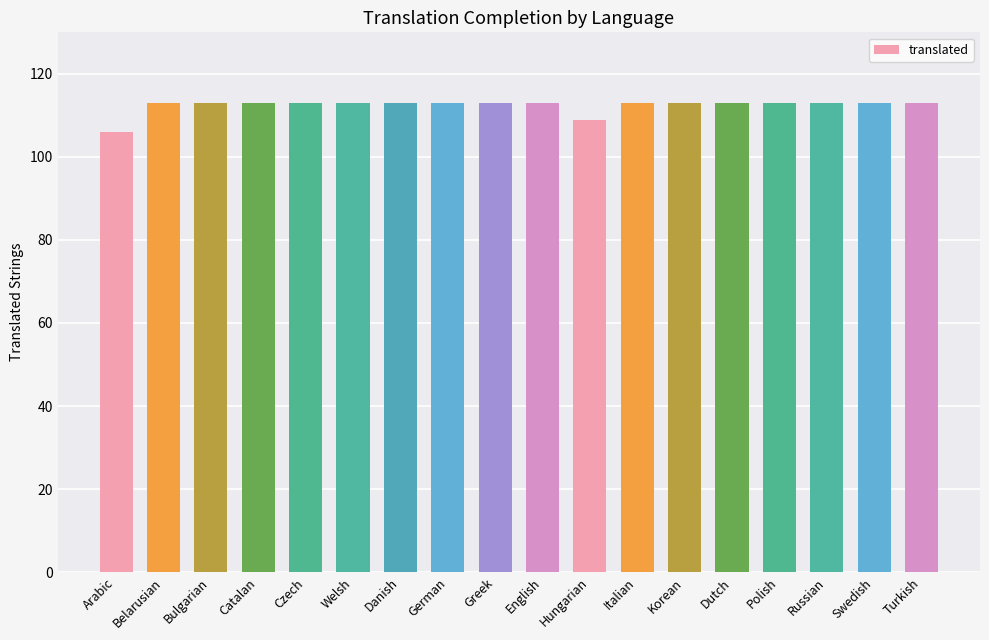

What is the sum of the values at Belarusian and Catalan?

226